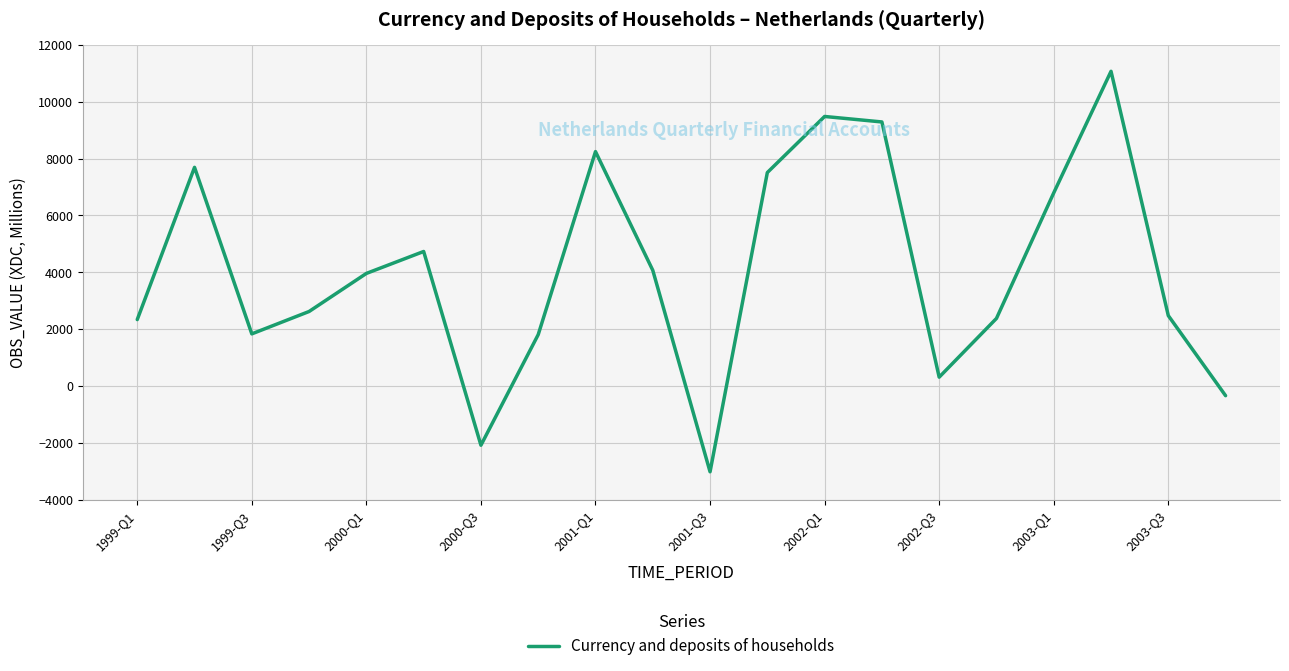

What is the maximum value shown in the chart?

11074